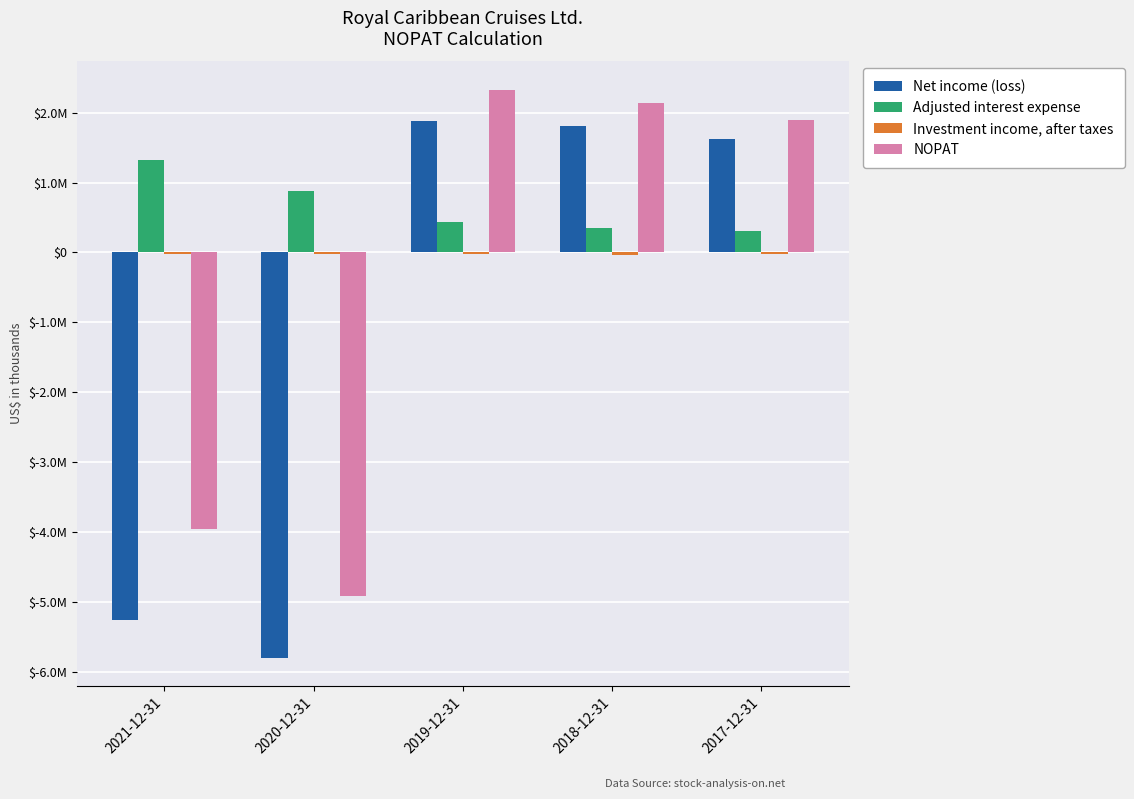

Are the bars horizontal?

No